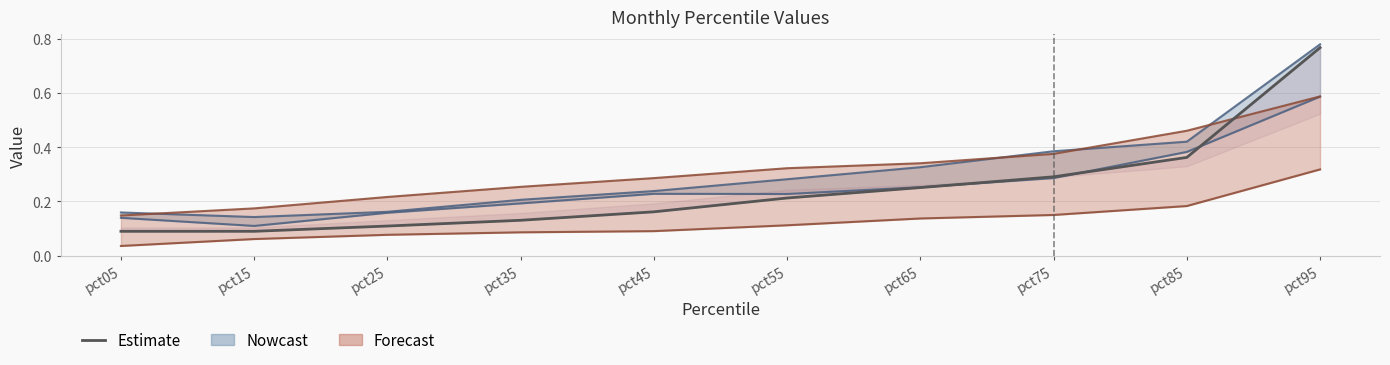

Rank the categories by value from highest to lowest.

pct95, pct85, pct75, pct65, pct55, pct45, pct35, pct25, pct15, pct05